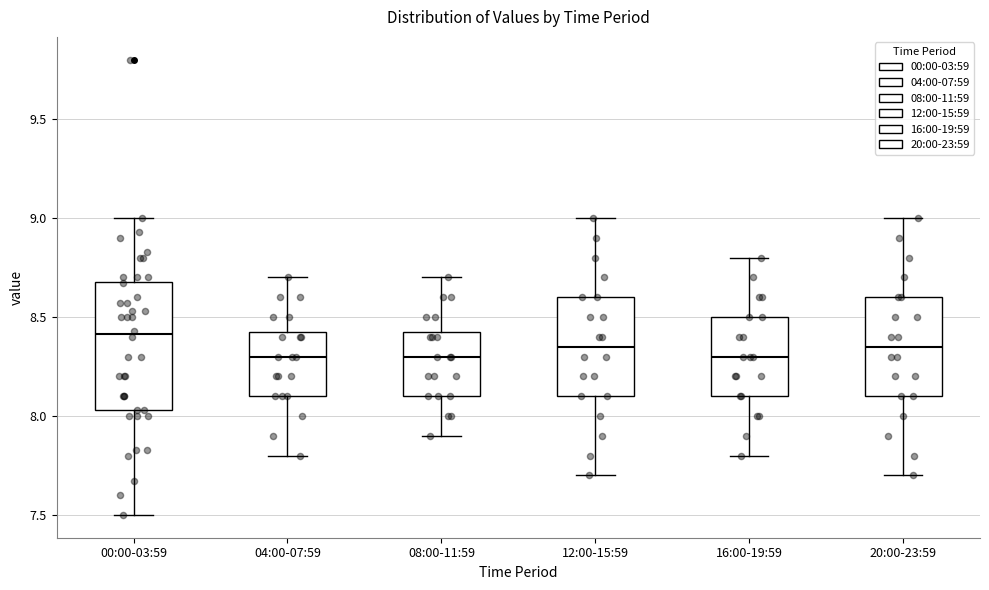

Which box is the tallest, from its lower edge to its upper edge?

00:00-03:59